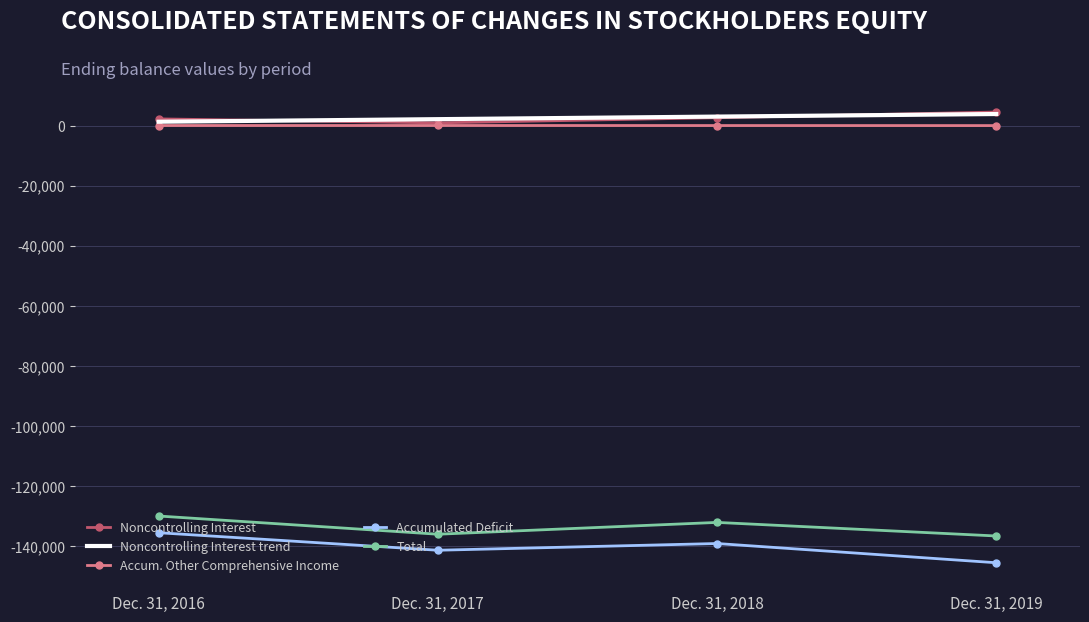

How many values in the Total series exceed -132103?

1